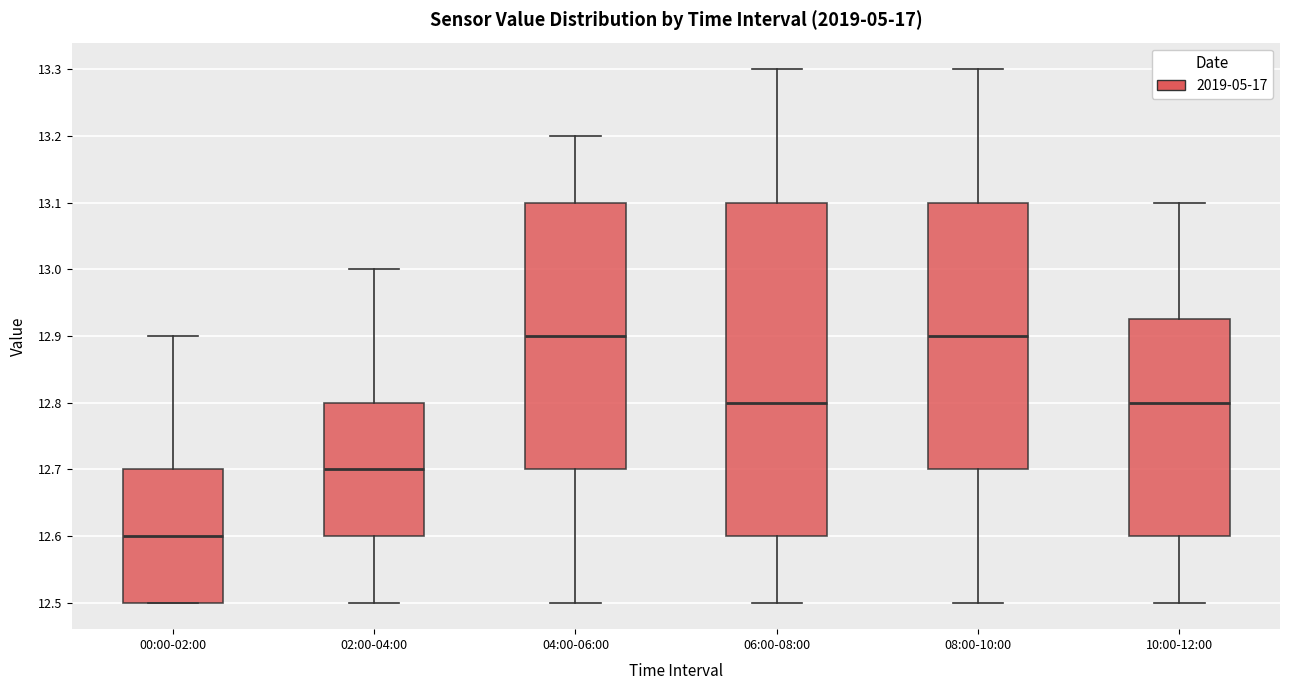

Reading left to right, transcribe this box plot: for each box, give where its median line is, the range the box spans, and where its two whiskers end, as read against the y-axis. The values are not printed on the chart, so give them approximately, as read against the axis.

00:00-02:00: median 12.60, box 12.50 to 12.70, whiskers 12.50 to 12.90
02:00-04:00: median 12.70, box 12.60 to 12.80, whiskers 12.50 to 13.00
04:00-06:00: median 12.90, box 12.70 to 13.10, whiskers 12.50 to 13.20
06:00-08:00: median 12.80, box 12.60 to 13.10, whiskers 12.50 to 13.30
08:00-10:00: median 12.90, box 12.70 to 13.10, whiskers 12.50 to 13.30
10:00-12:00: median 12.80, box 12.60 to 12.93, whiskers 12.50 to 13.10